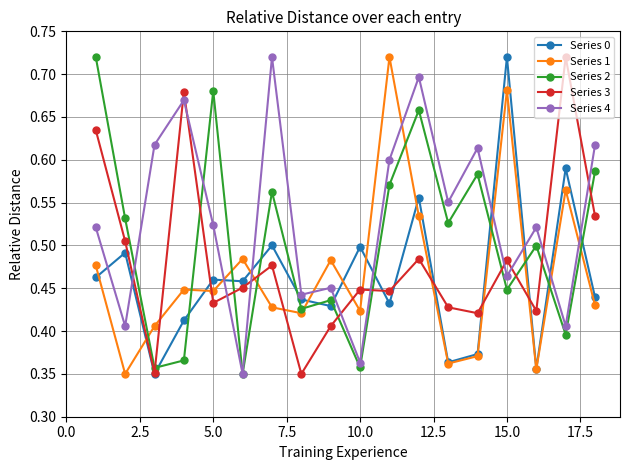

How many interior local valleys does the Series 2 series have?

7